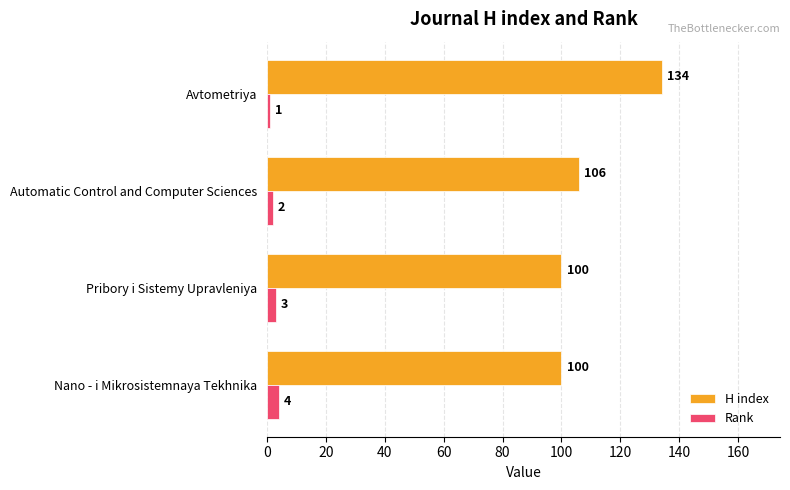

The value of Rank at Pribory i Sistemy Upravleniya is 3. True or false?

True